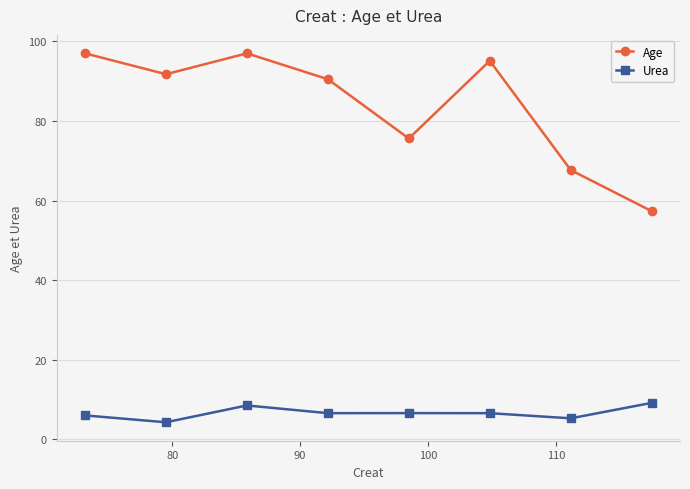

Which series has the widest spread of values?

Age